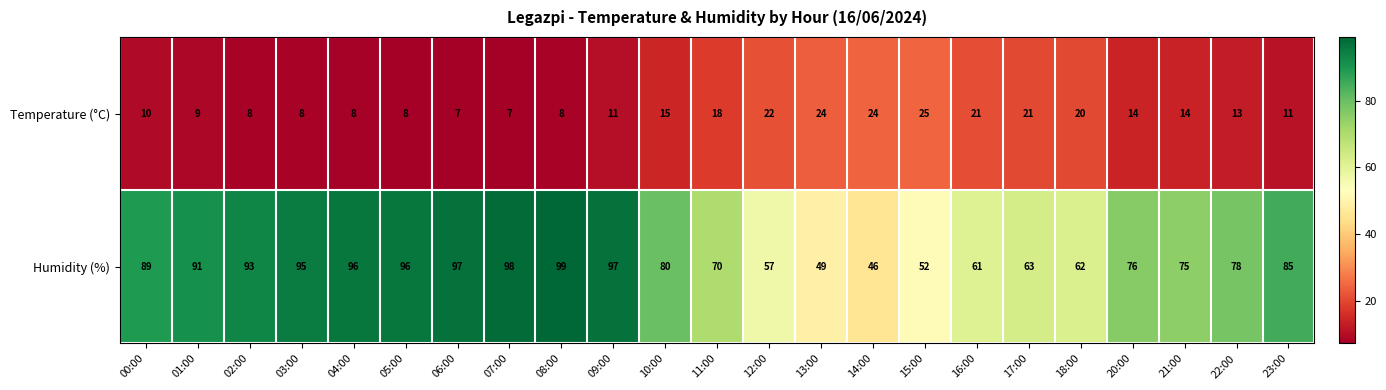

Between 09:00 and 20:00, which series saw the biggest shift?

Humidity (%)